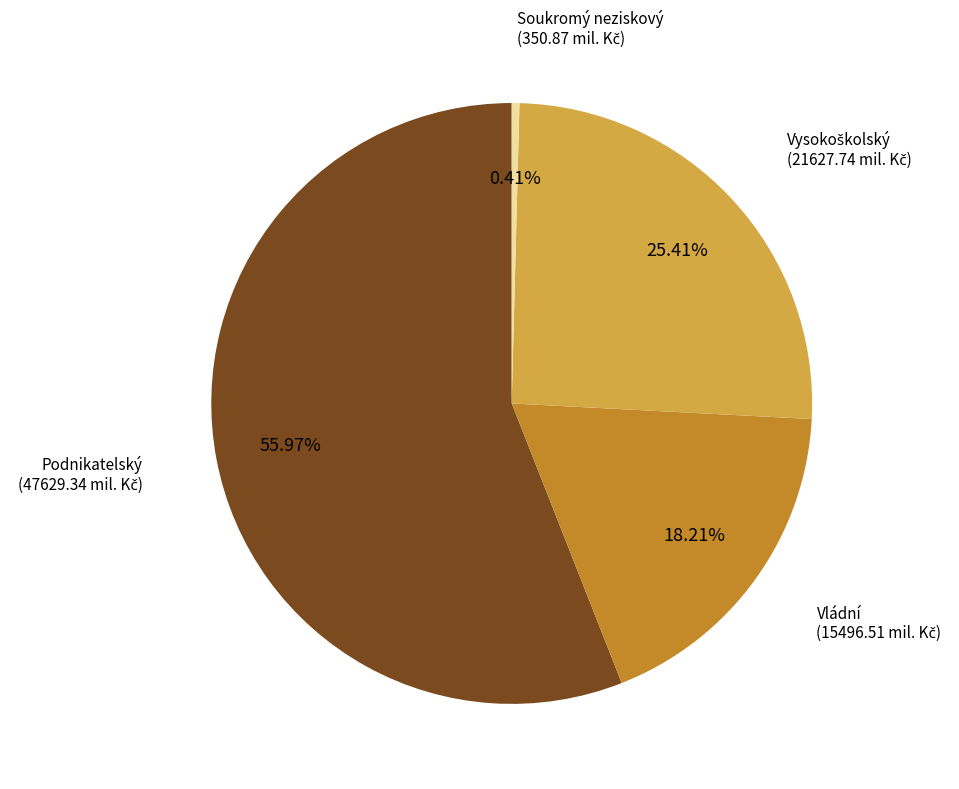

How many slices are in this pie chart?

4